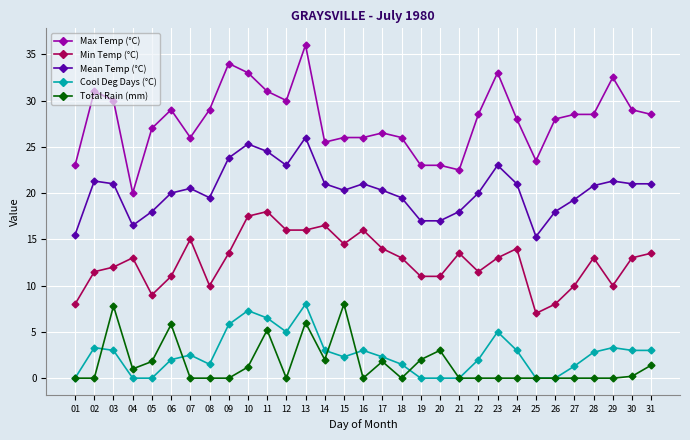

Which series has the widest spread of values?

Max Temp (°C)